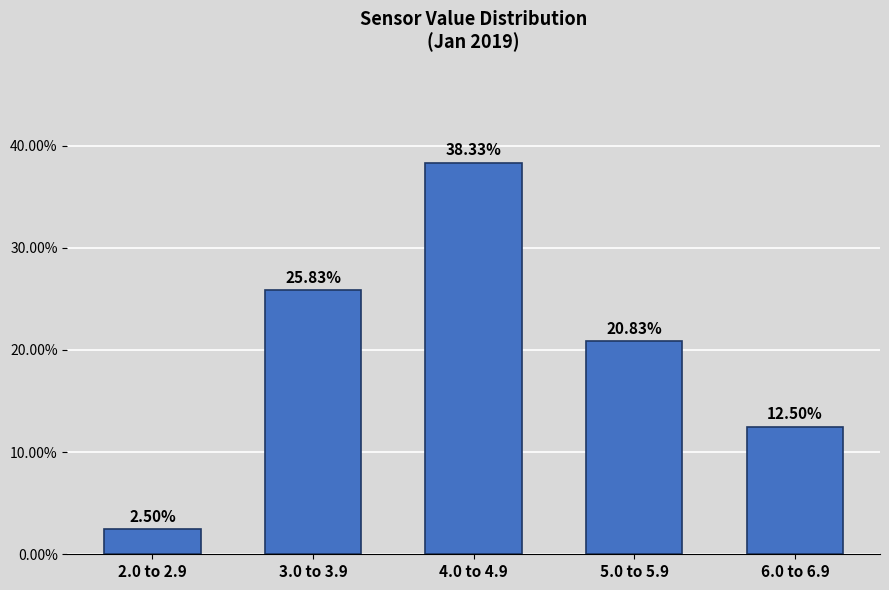

Approximately how many times larger is the value at 4.0 to 4.9 compared to 6.0 to 6.9?

3.1